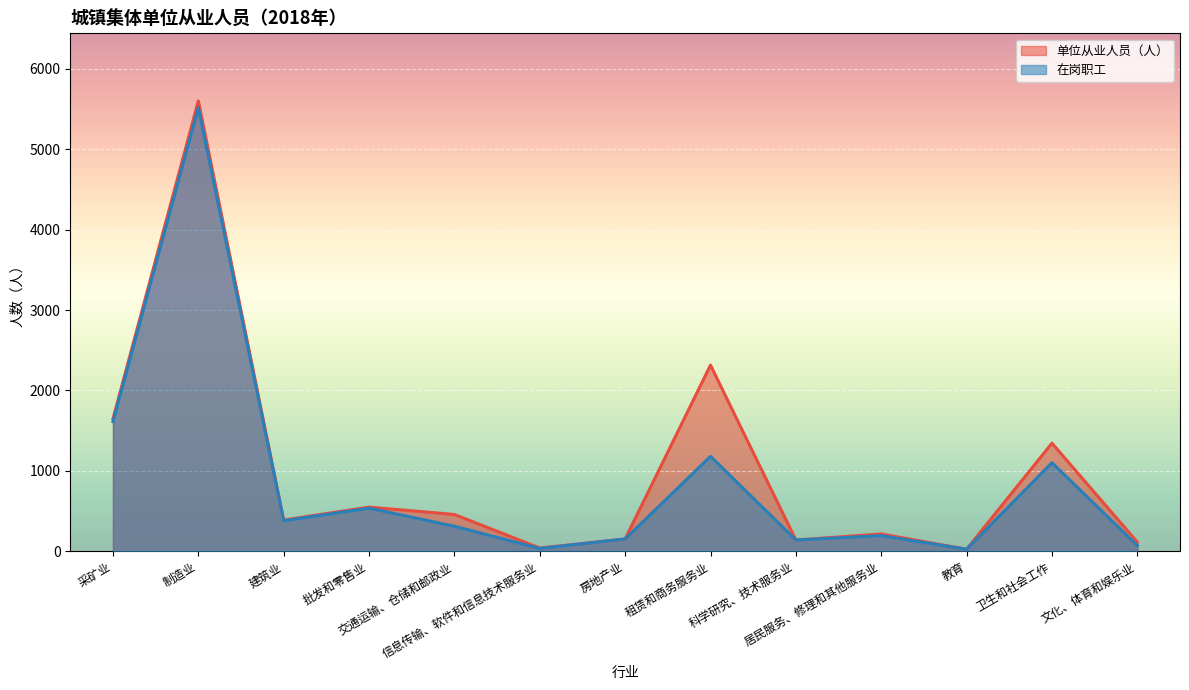

What is the total value across all series at 建筑业?

769